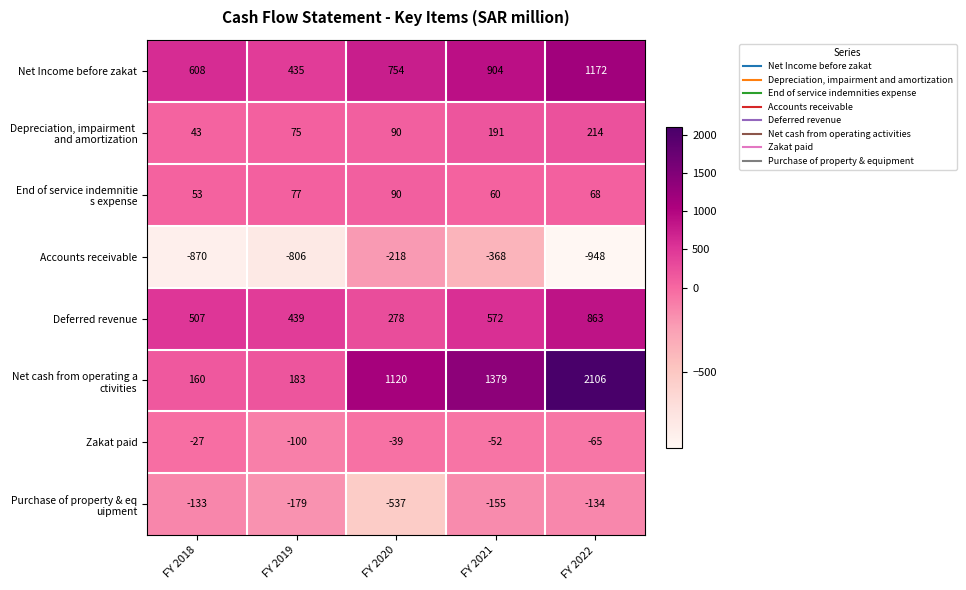

Rank the categories by Net Income before zakat value from lowest to highest.

FY 2019, FY 2018, FY 2020, FY 2021, FY 2022